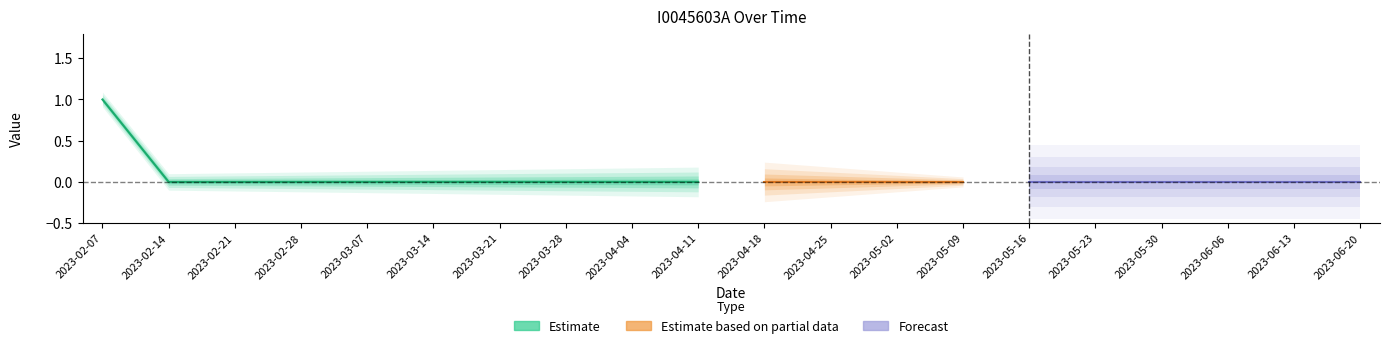

Rank the categories by value from lowest to highest.

2023-02-14, 2023-02-21, 2023-02-28, 2023-03-07, 2023-03-14, 2023-03-21, 2023-03-28, 2023-04-04, 2023-04-11, 2023-04-18, 2023-04-25, 2023-05-02, 2023-05-09, 2023-05-16, 2023-05-23, 2023-05-30, 2023-06-06, 2023-06-13, 2023-06-20, 2023-02-07